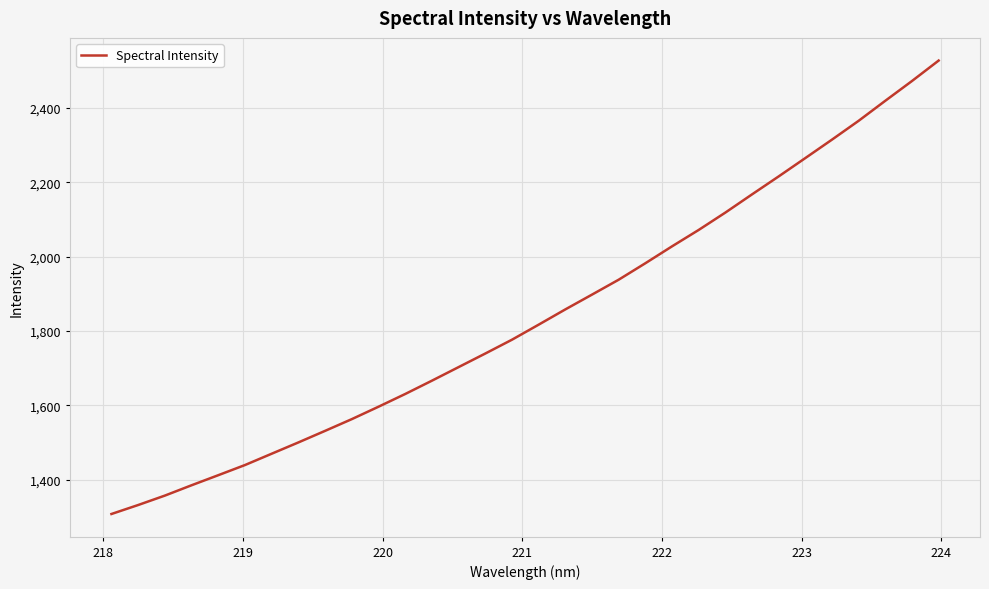

What is the maximum value shown in the chart?

2527.7